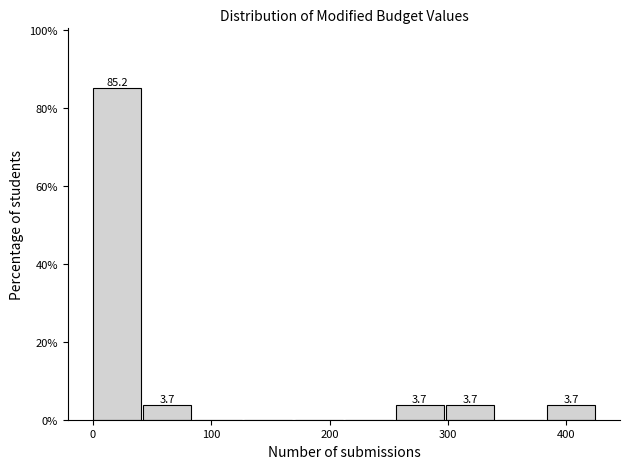

Over which range of the x-axis is the bar tallest?

0 to 40